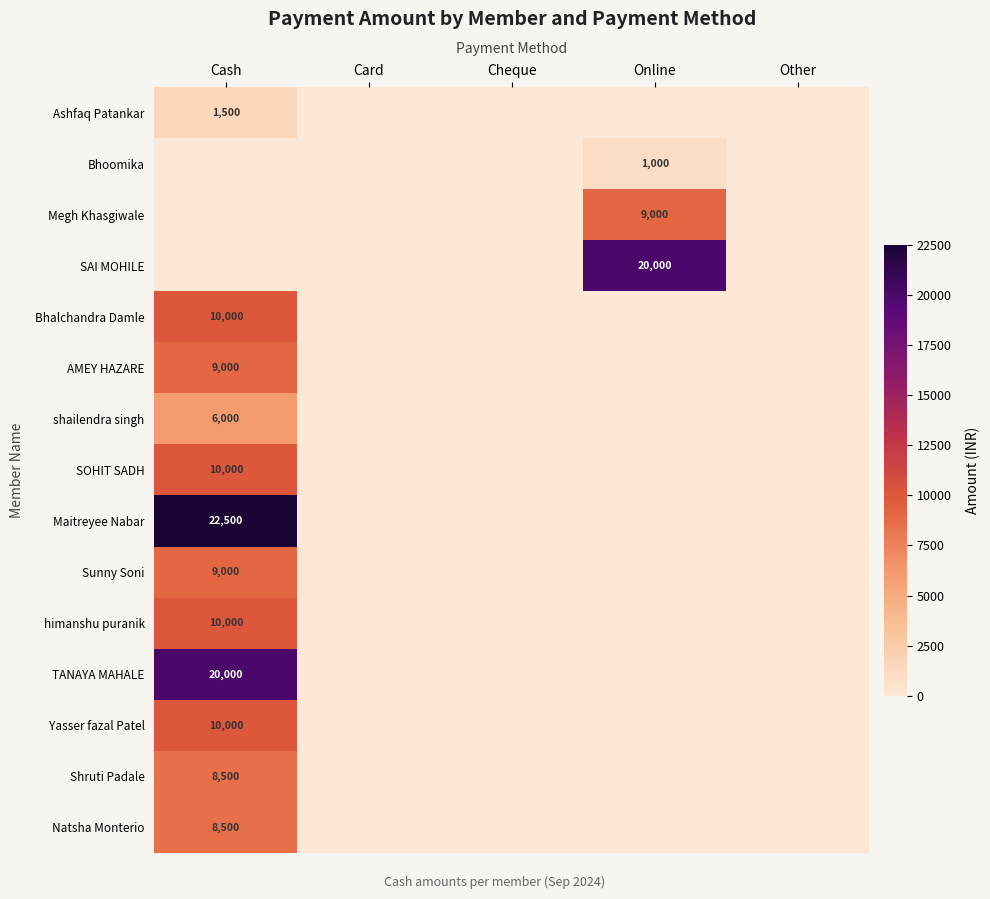

The Bhalchandra Damle series shows 2947 at Cash. True or false?

False